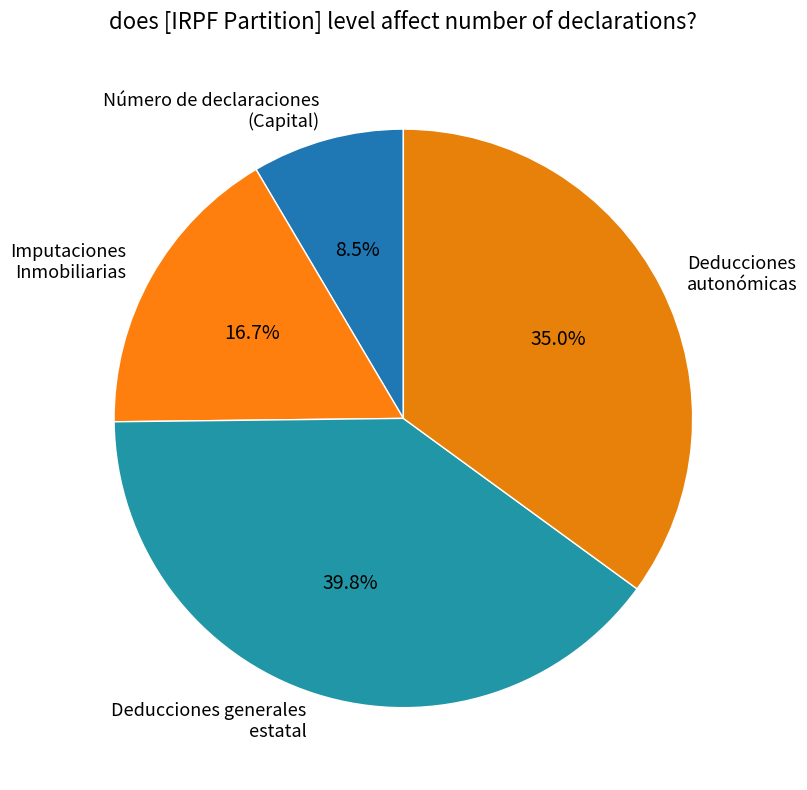

How many slices are in this pie chart?

4